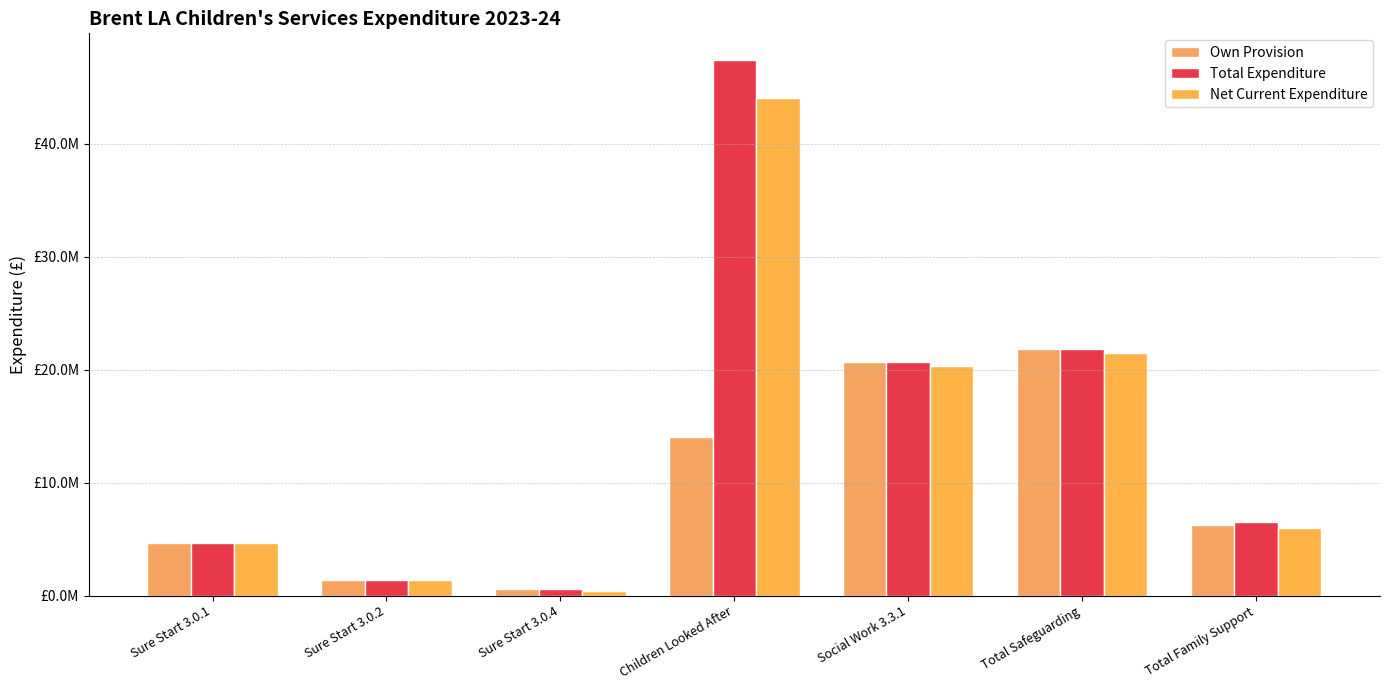

Are the bars horizontal?

No